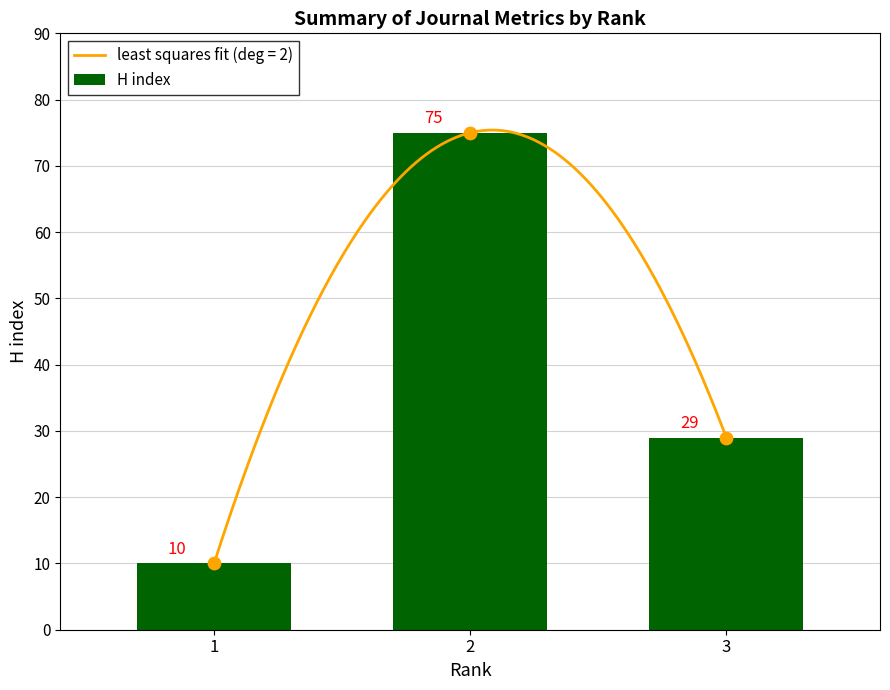

Which has a higher value, 2 or 3?

2